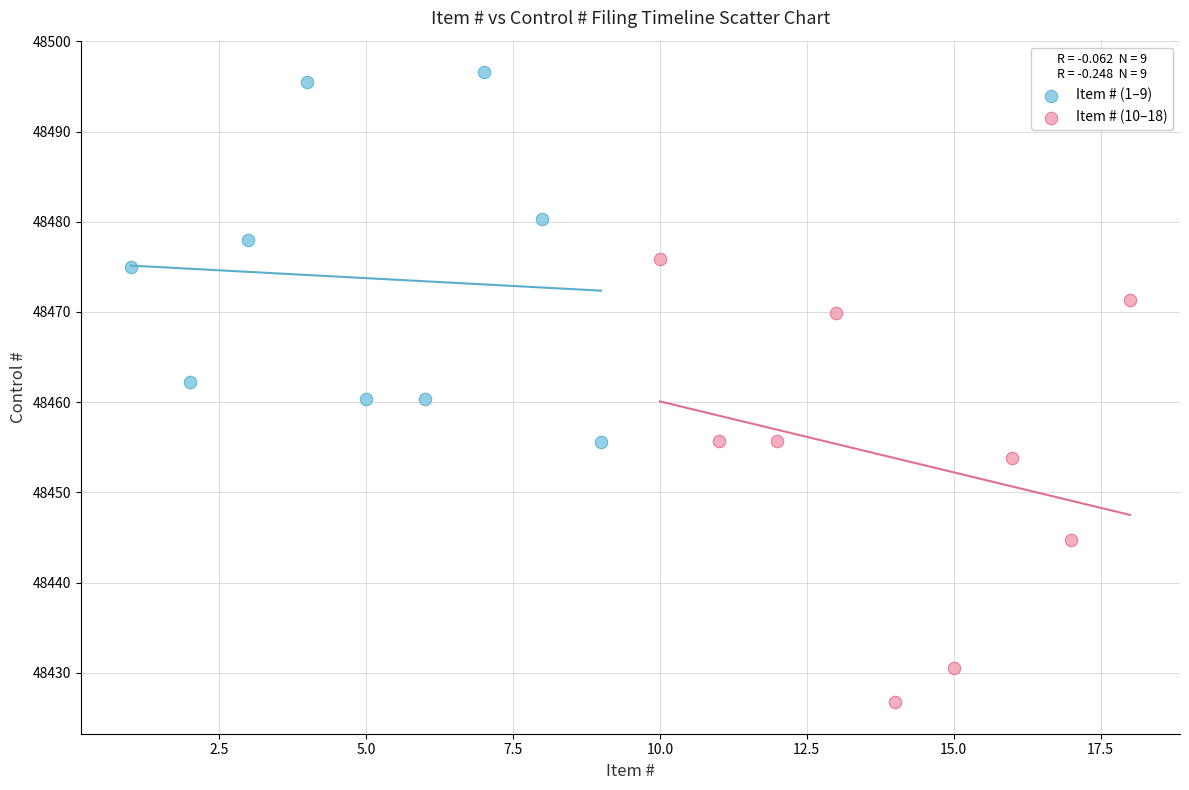

Which series reaches the maximum Y coordinate?

Item # (1–9)